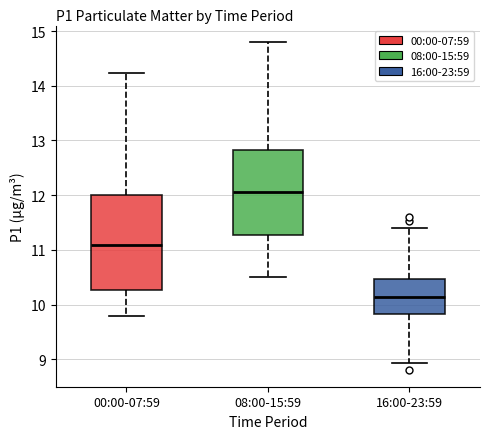

Which box has the lowest median line?

16:00-23:59